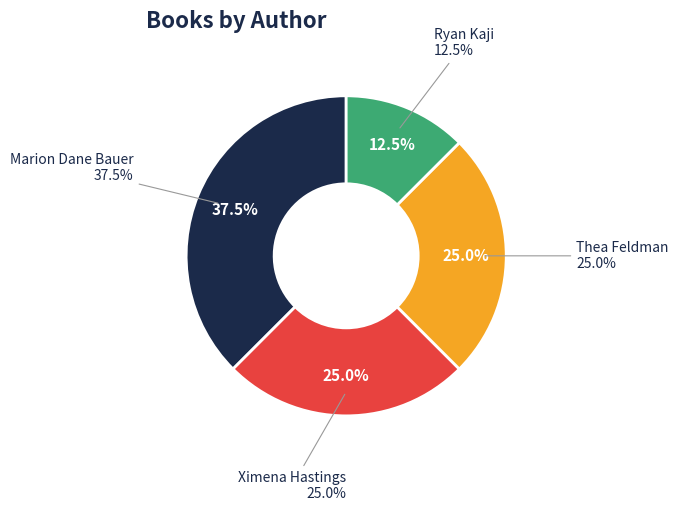

Which category has the smallest portion of the pie?

Ryan Kaji (164265579)